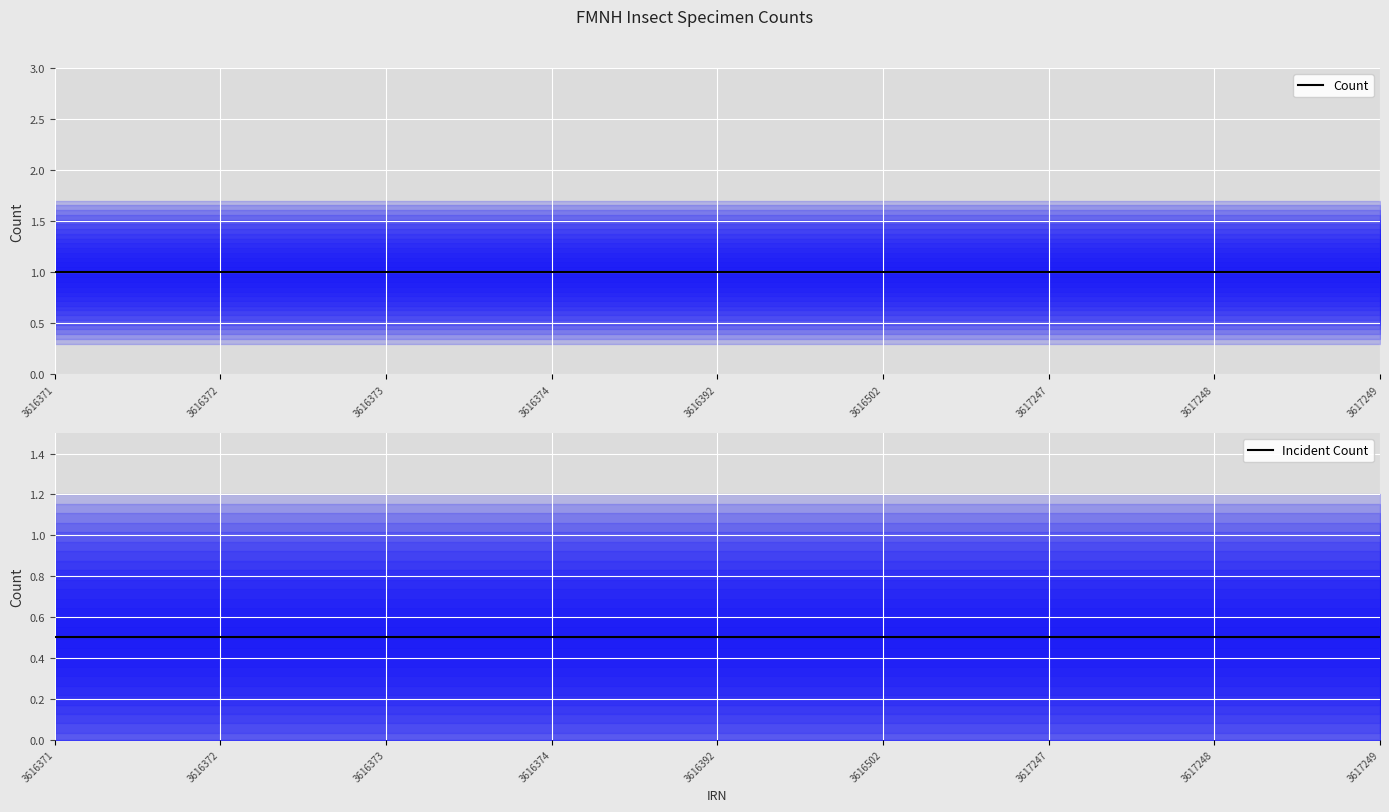

At which category is the sum across all series the highest?

3616371